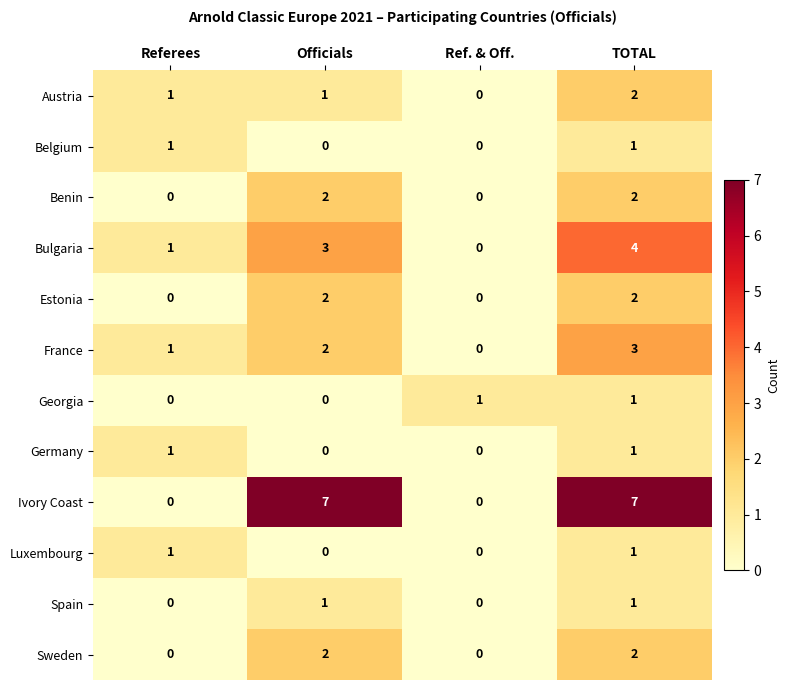

Where is Bulgaria nearest to the value 2?

Referees